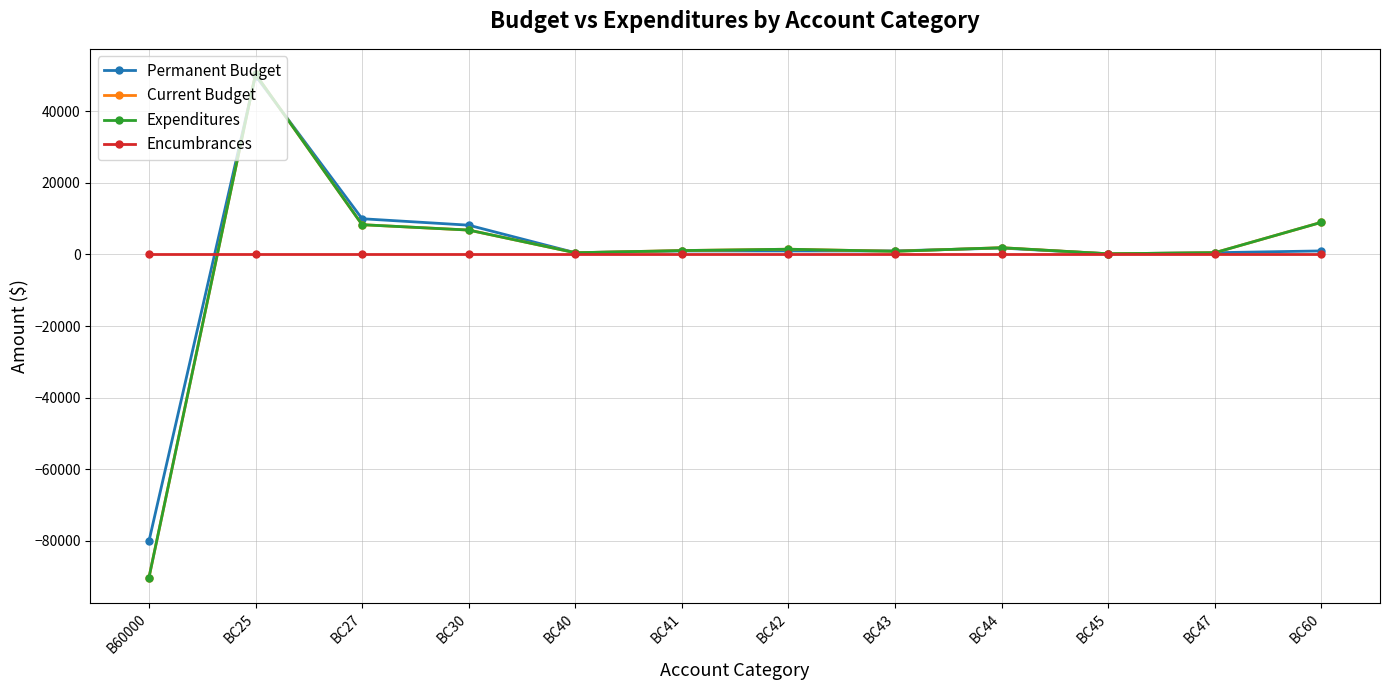

True or false: Permanent Budget and Expenditures cross at least once.

True